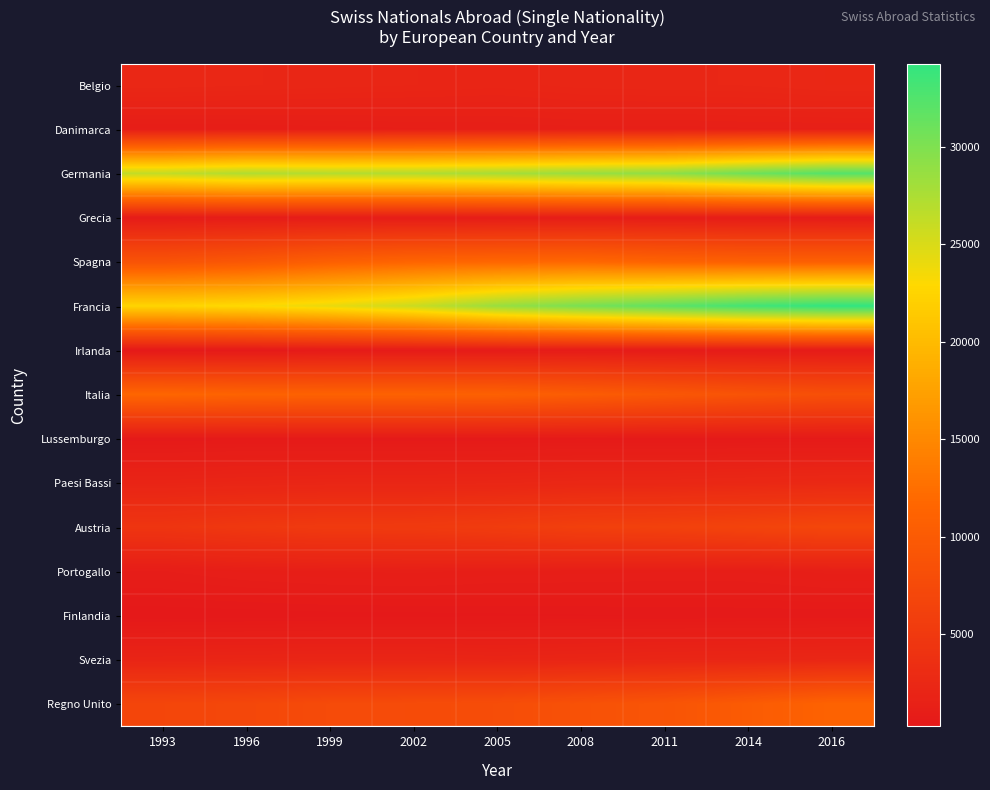

Rank the series by their maximum value, from highest to lowest.

Francia, Germania, Spagna, Italia, Regno Unito, Austria, Paesi Bassi, Belgio, Svezia, Danimarca, Portogallo, Grecia, Irlanda, Lussemburgo, Finlandia